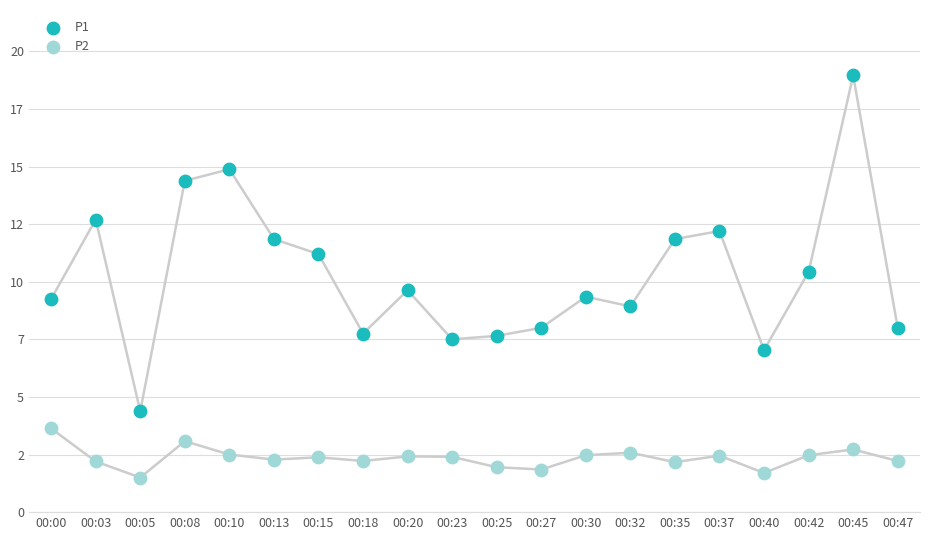

Which series reaches the maximum Y coordinate?

P1